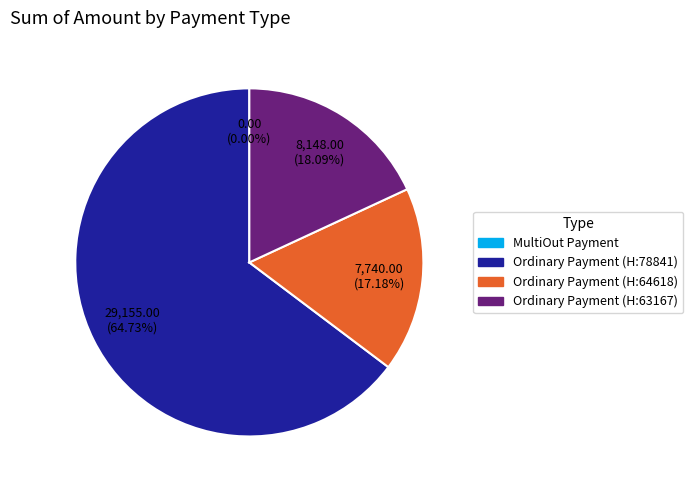

Which slice represents more than half of the pie?

78841